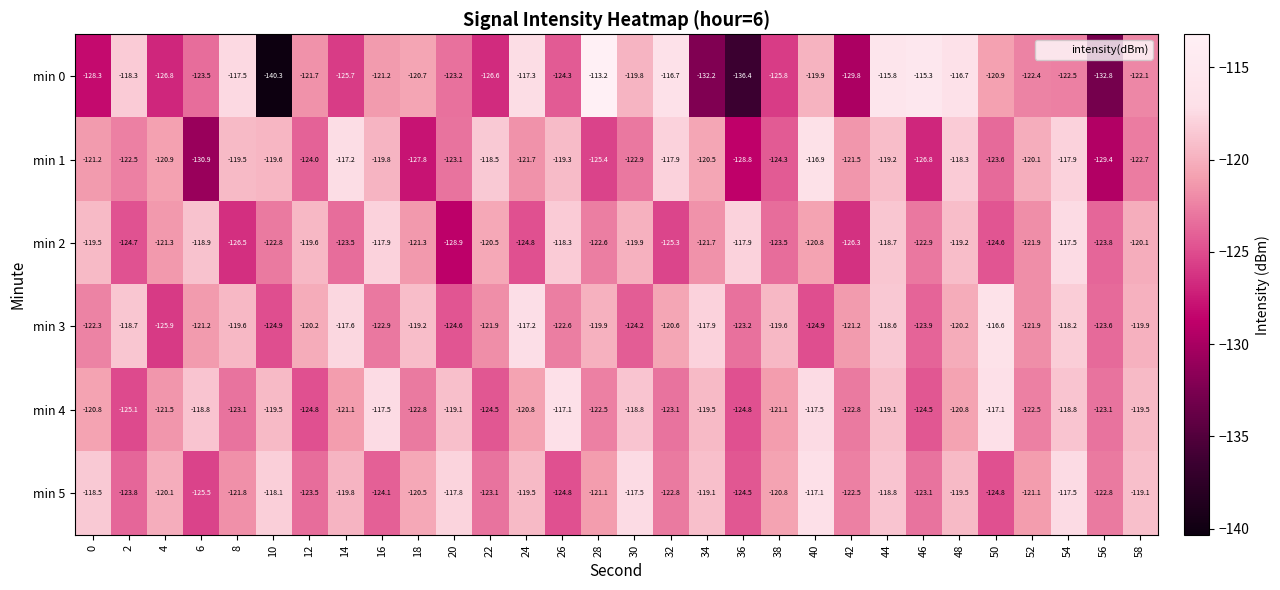

Which series changed the most between 28 and 54?

min 0